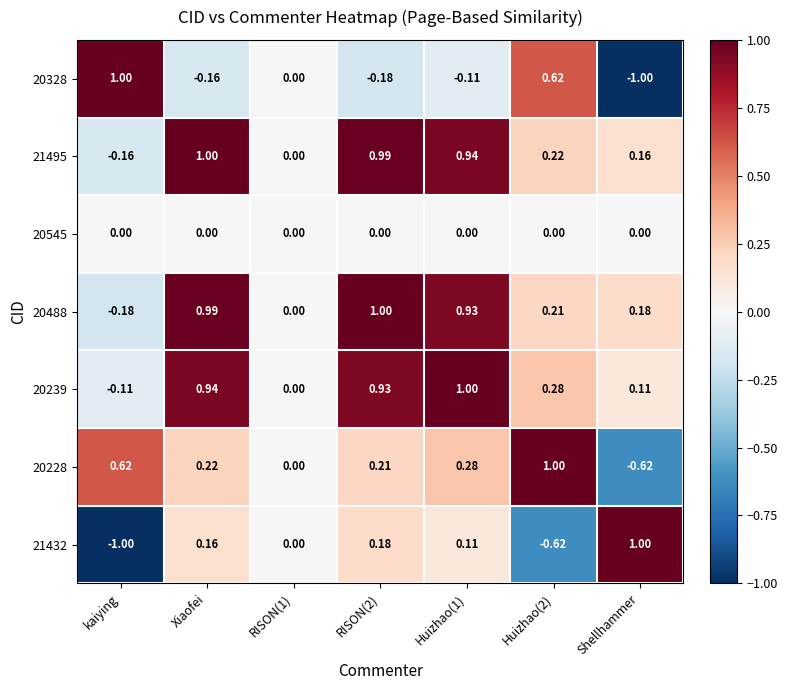

Rank the series at Huizhao(2) from highest to lowest value.

20228, 20328, 20239, 21495, 20488, 20545, 21432